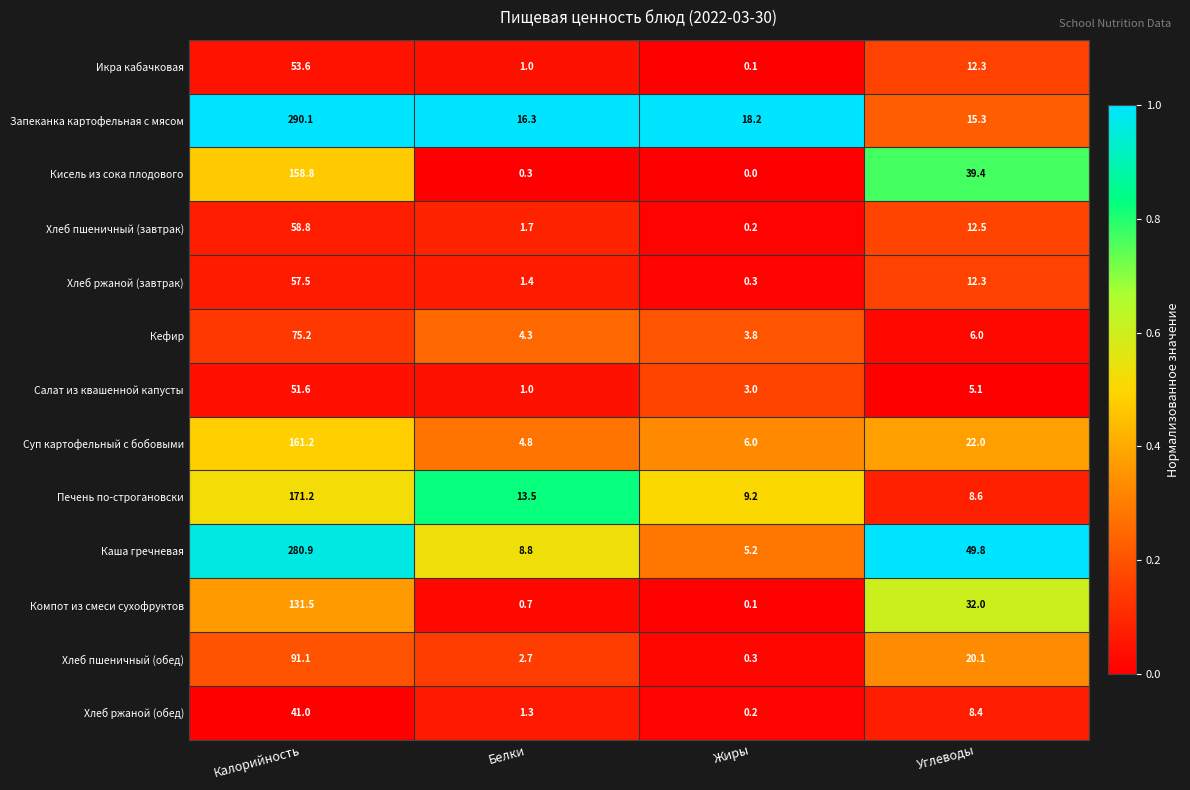

What value does the Суп картофельный с бобовыми series have at Белки?

4.8